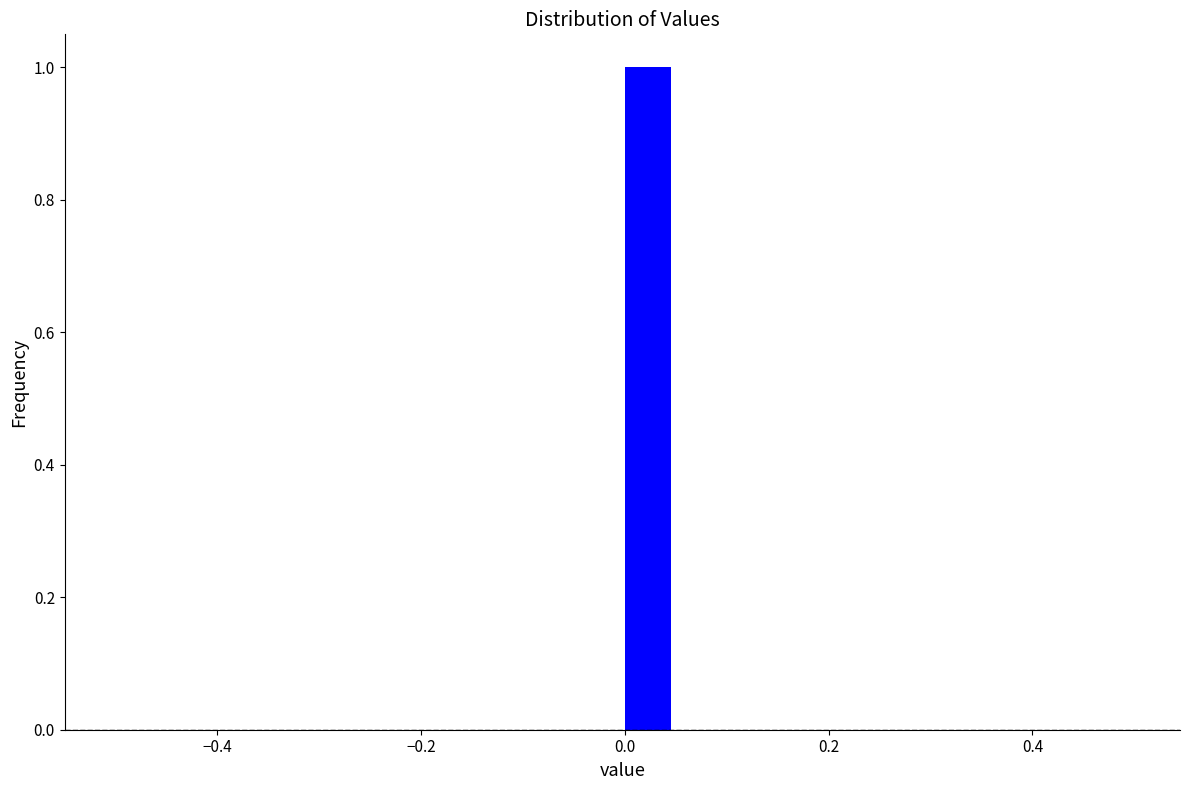

Around what value on the x-axis is the tallest bar? Give the approximate position of its centre, as read against the axis.

0.02